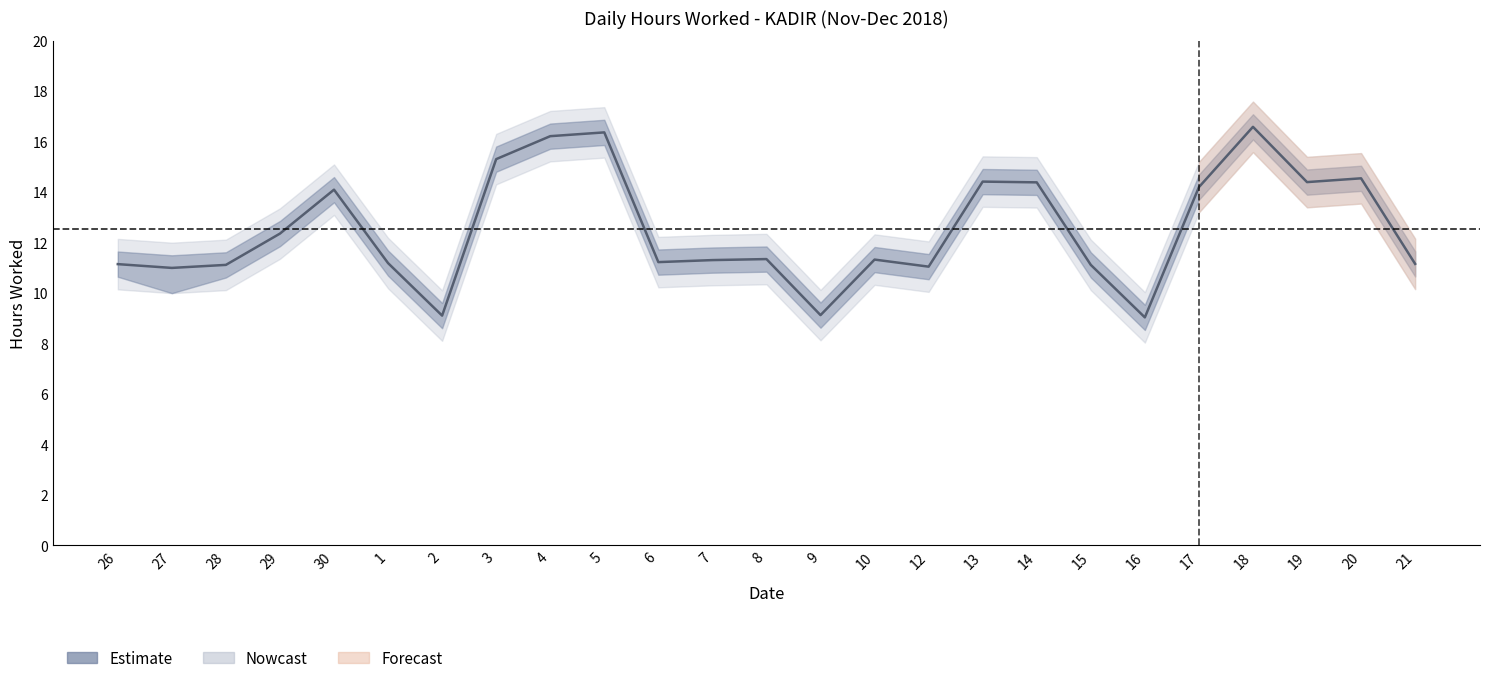

True or false: there are more than 2 points higher than both neighbors.

True